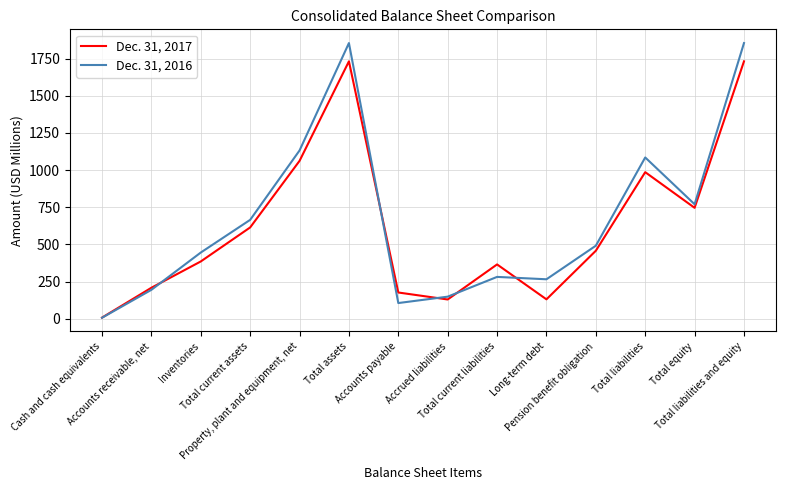

Between Accounts receivable, net and Pension benefit obligation, which series saw the biggest shift?

Dec. 31, 2016